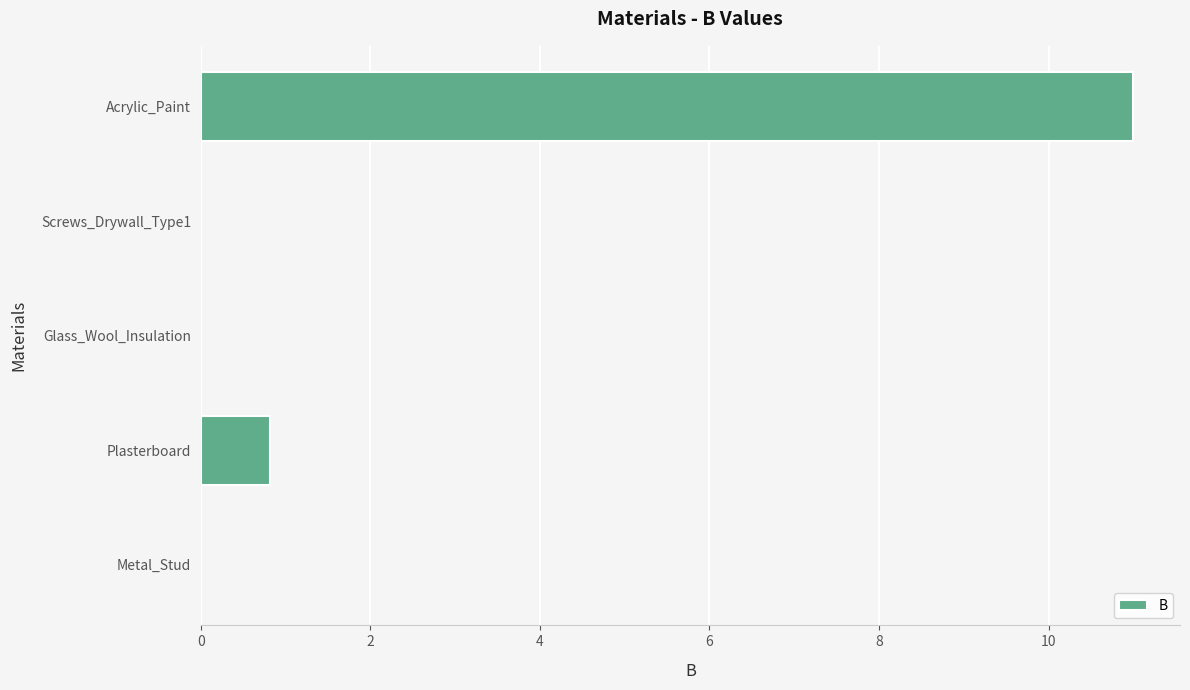

At which category does the chart reach its peak across all series?

Acrylic_Paint